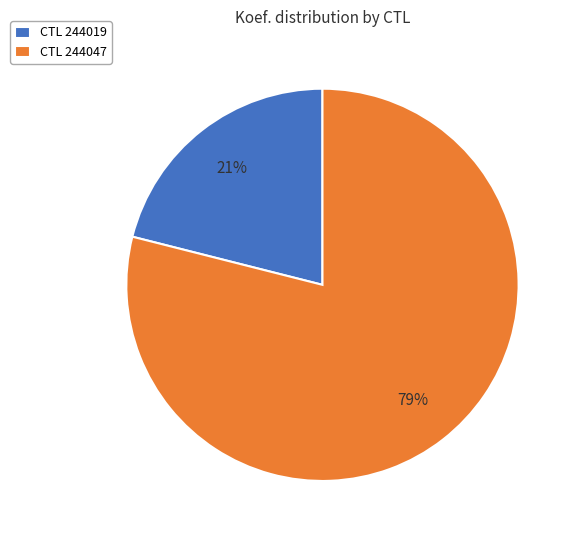

To the nearest percent, what portion does CTL 244019 represent?

21%